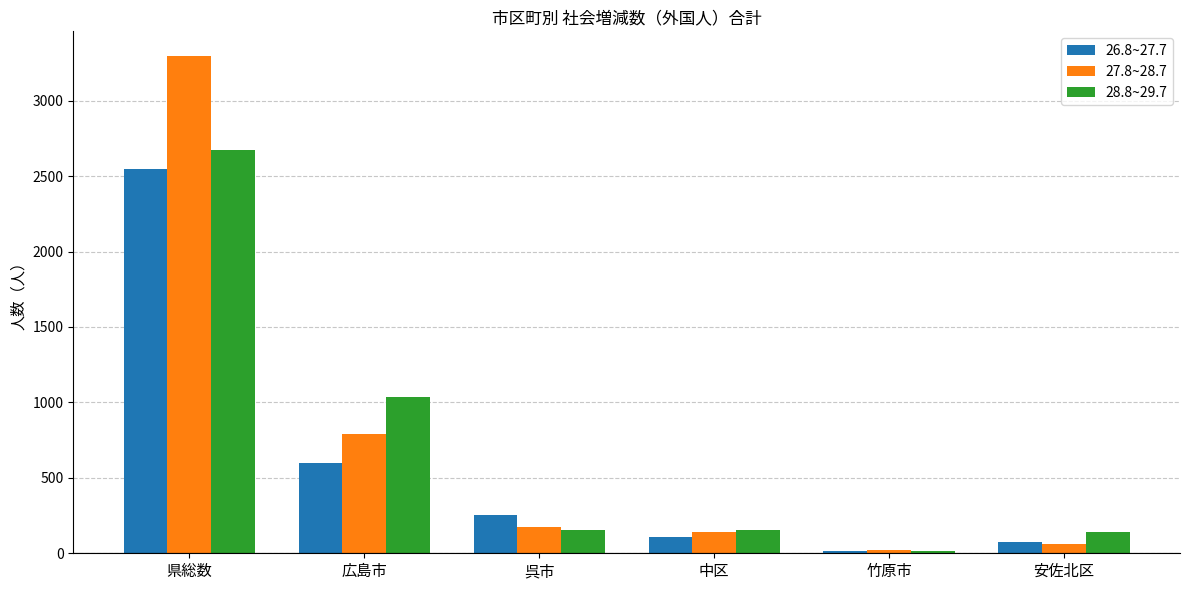

Which series has the widest spread of values?

27.8~28.7